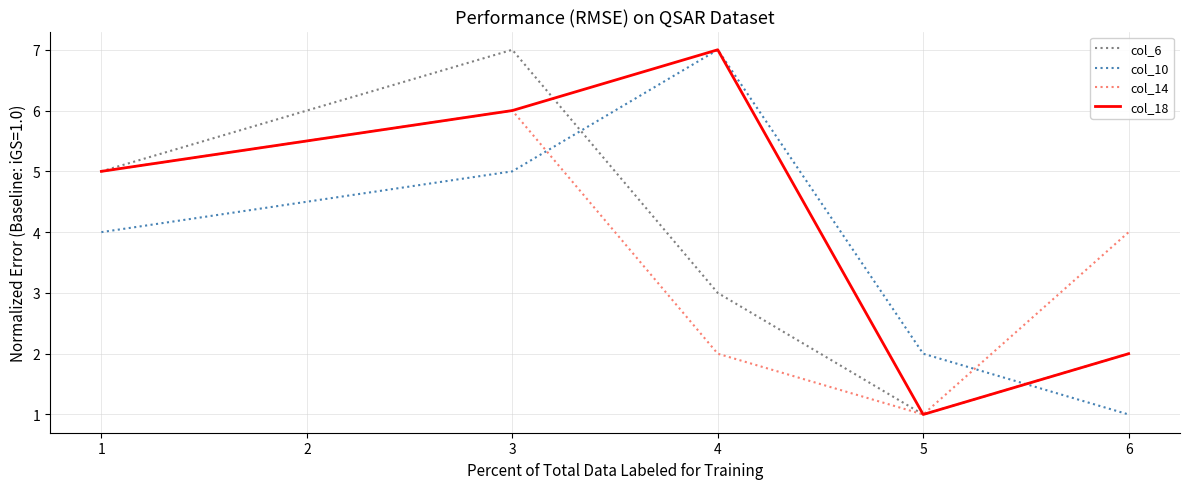

What is the maximum value shown in the chart?

7